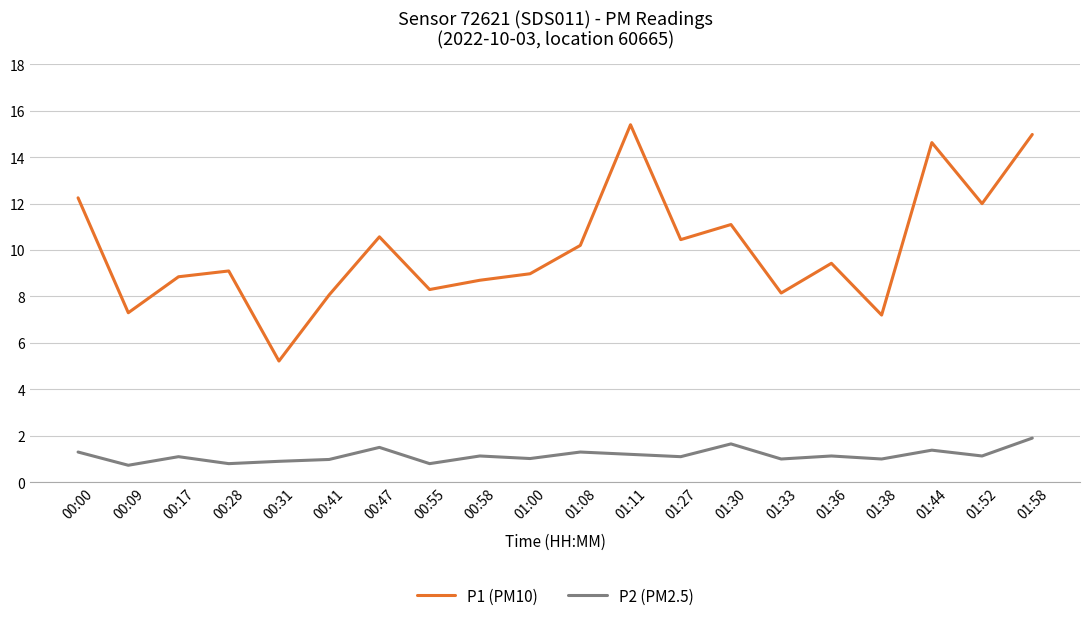

How many lines are shown in the chart?

2